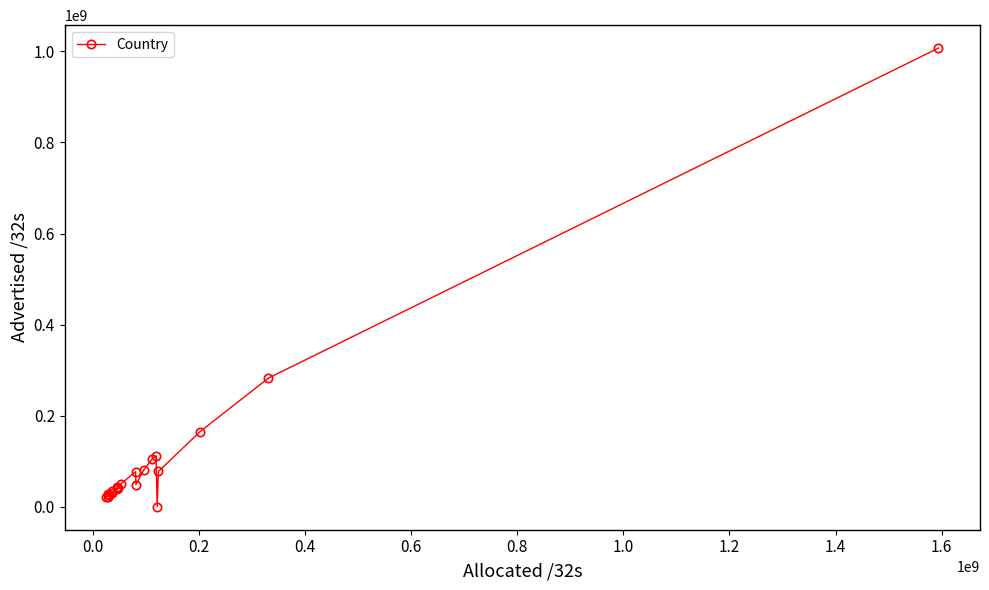

What is the maximum value shown in the chart?

1006982016